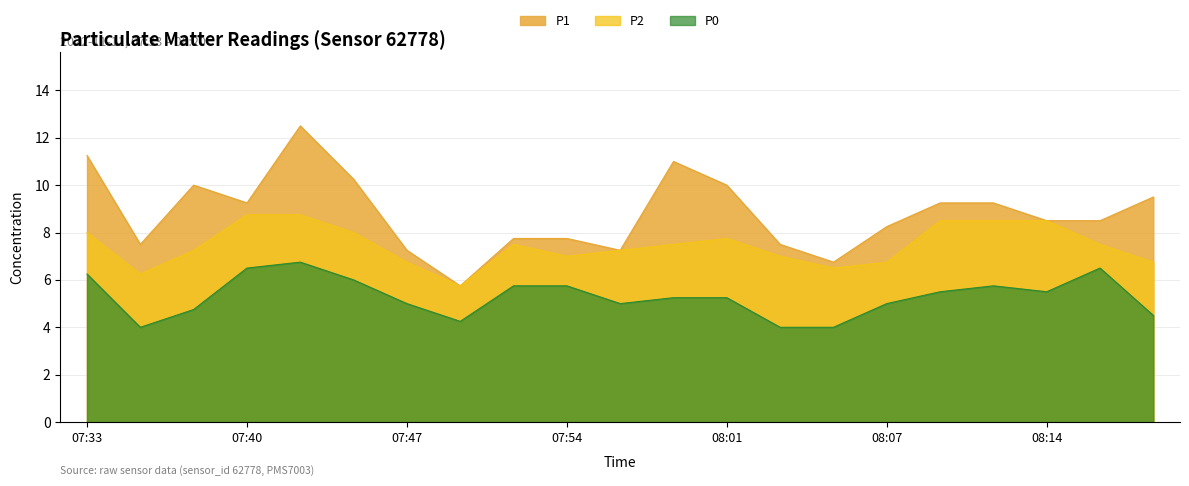

At which category is the sum across all series the highest?

07:43